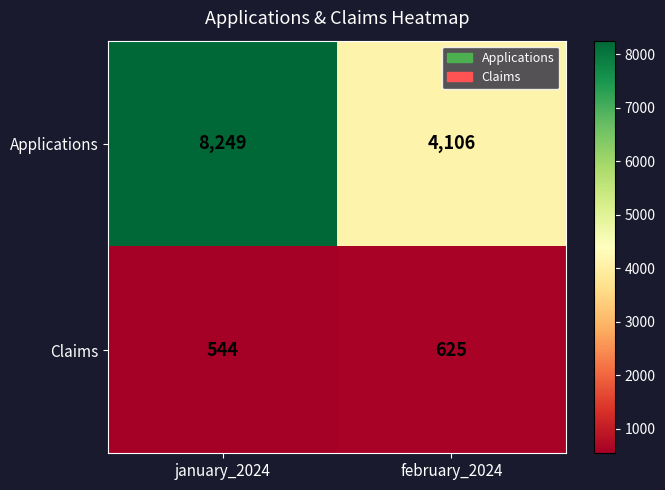

What is the difference between the Claims values at february_2024 and january_2024?

81